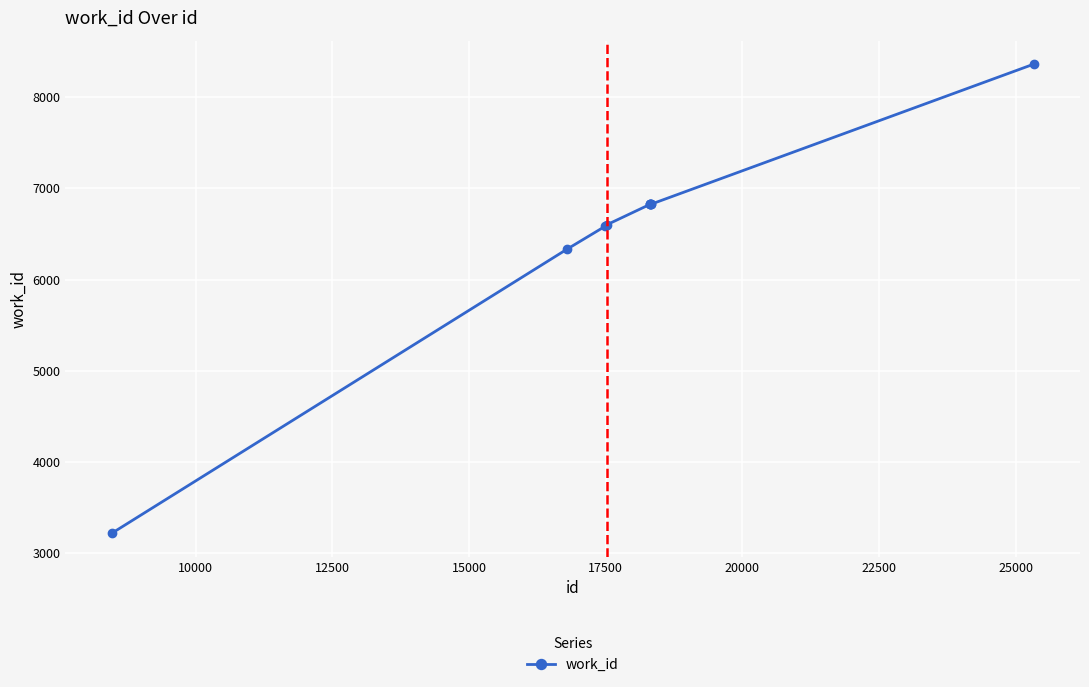

What is the value of the 3rd point from the left?

6583